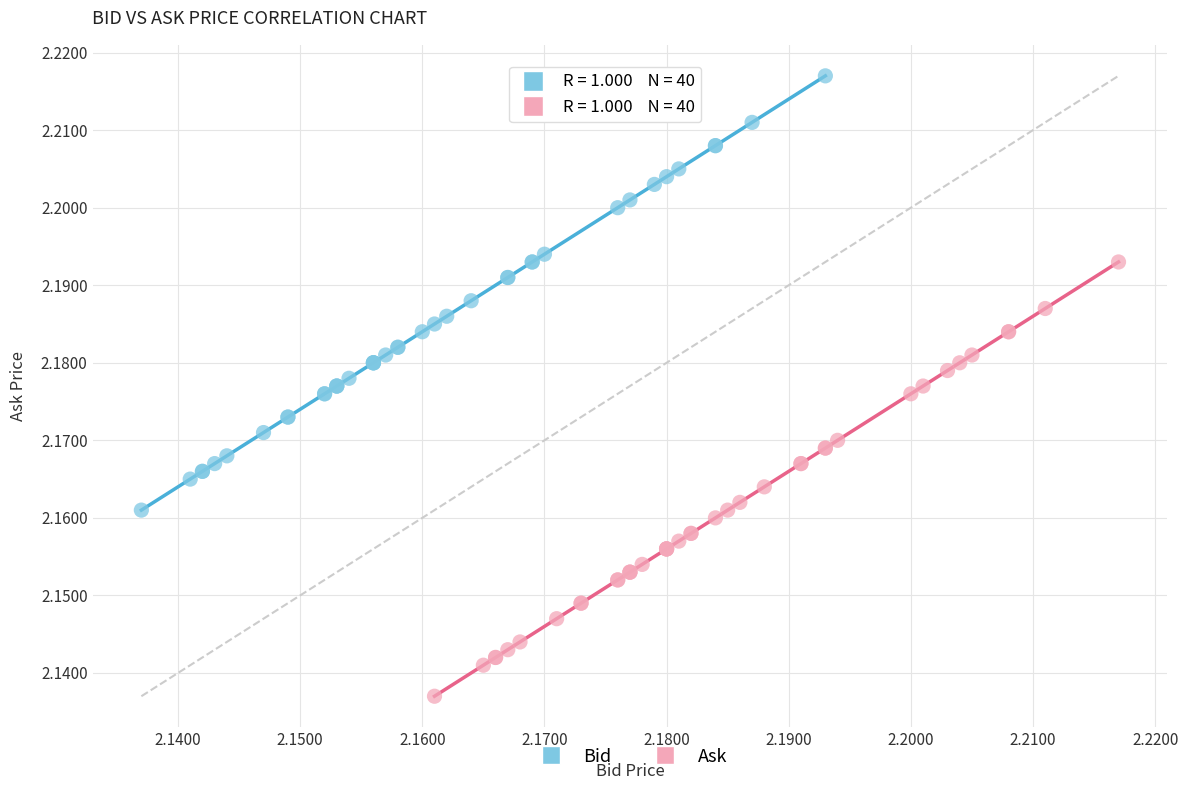

Which series reaches the minimum Y coordinate?

Ask